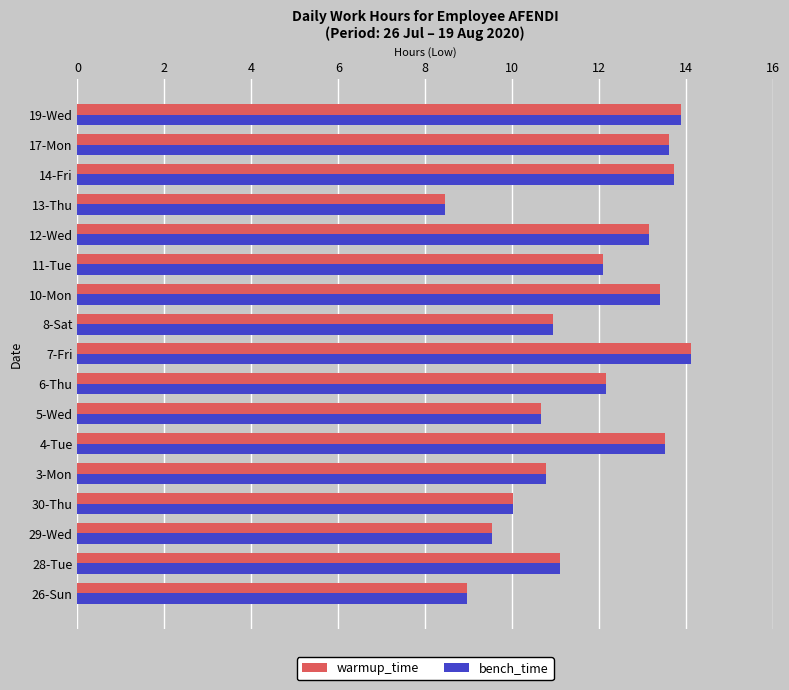

At which category does the chart reach its minimum across all series?

13-Thu